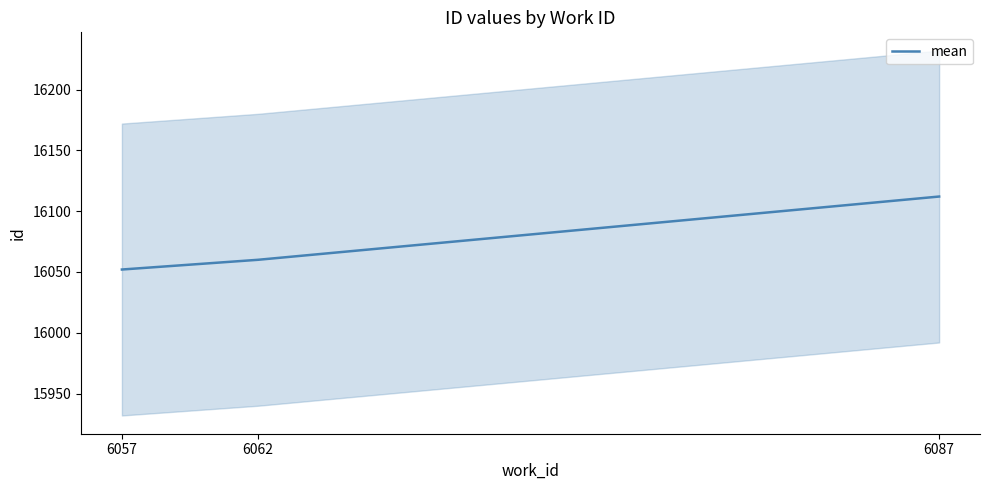

List the labels in order of value, largest first.

6087, 6062, 6057